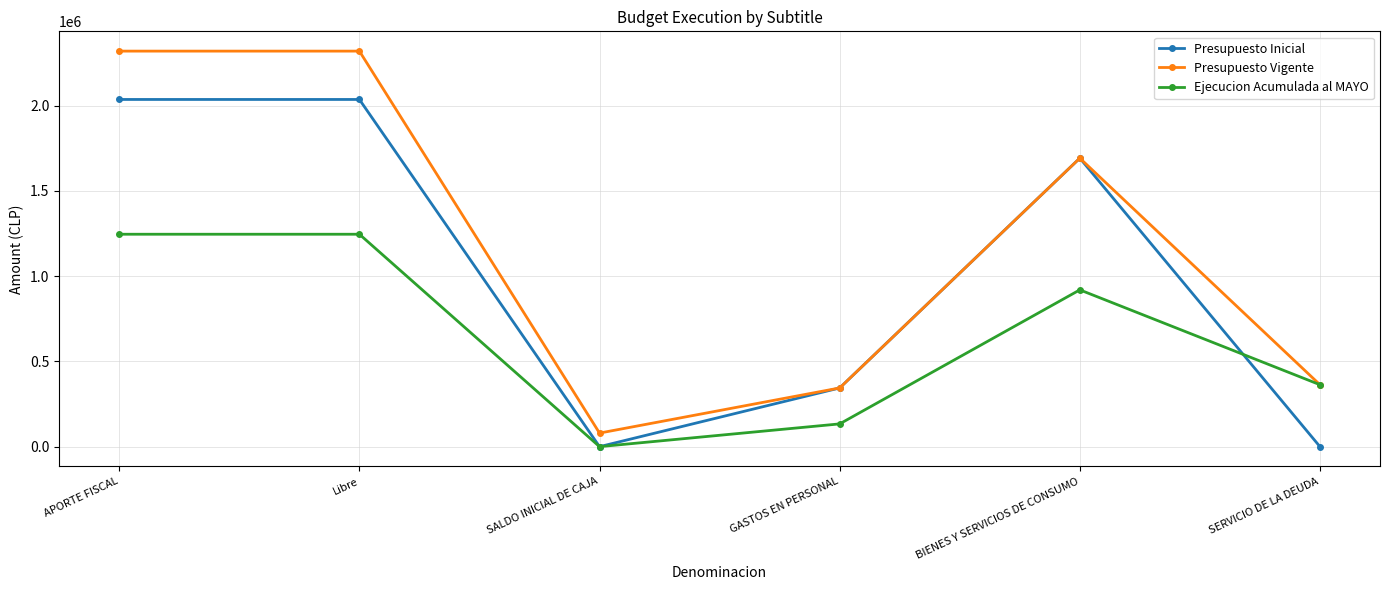

How many data points does each series have?

6